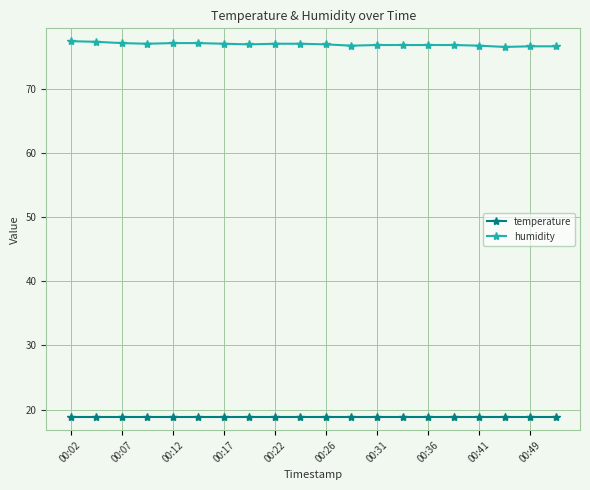

How many categories are shown in the chart?

20